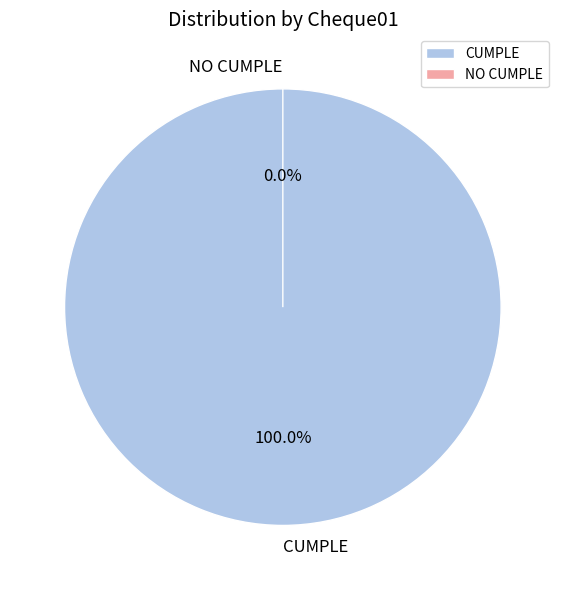

To the nearest percent, what is the combined percentage of CUMPLE and NO CUMPLE?

100%